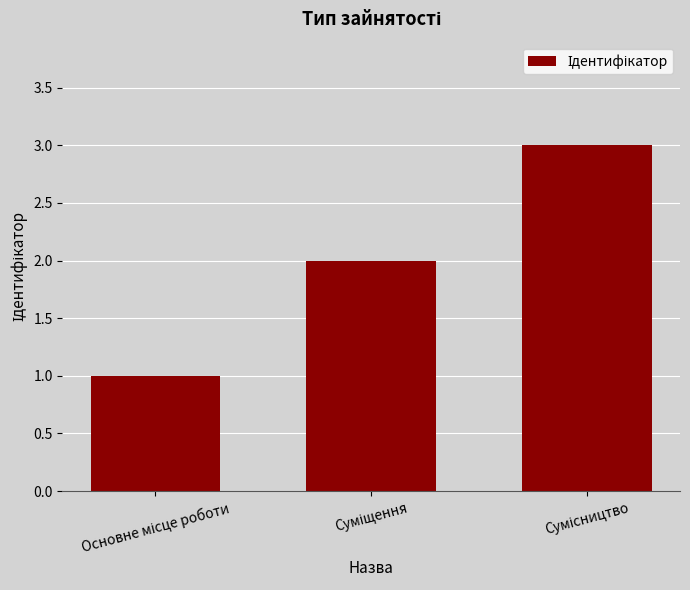

What is the greatest value displayed?

3